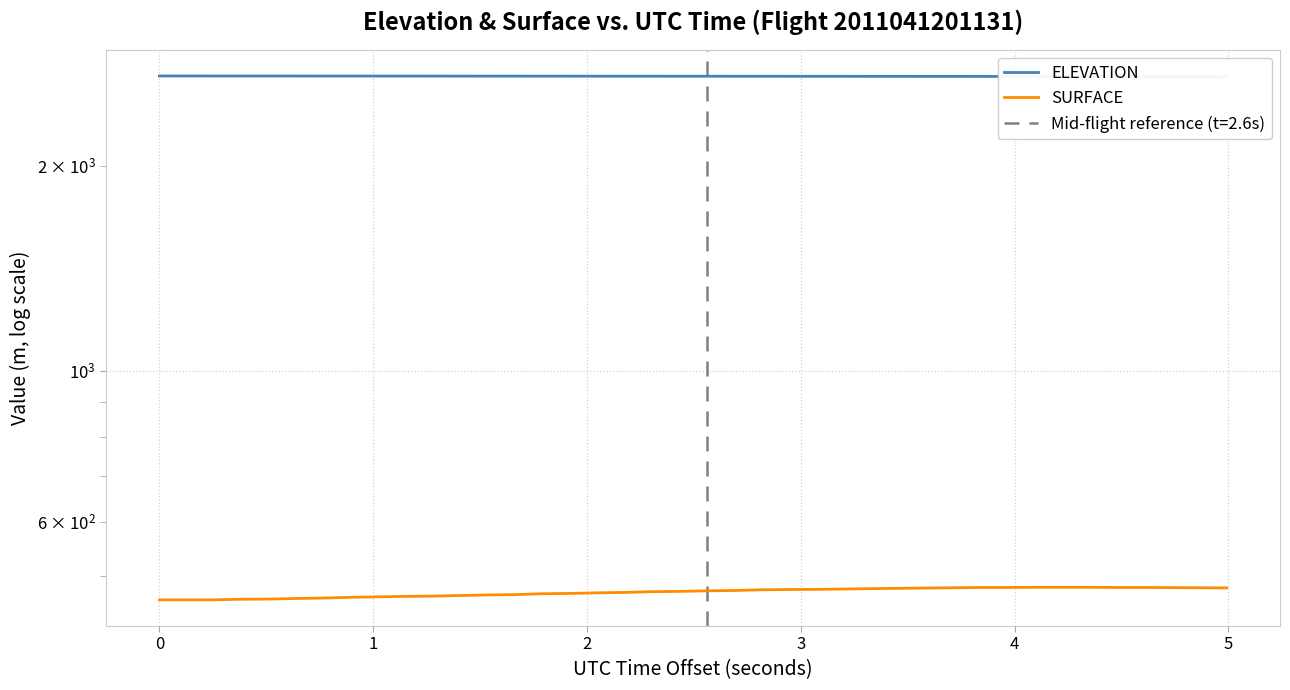

Which series has the largest total across all categories?

ELEVATION